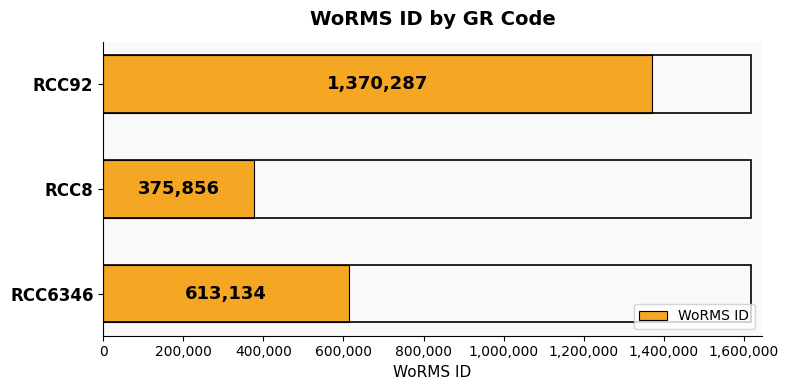

How many values are below 613134?

1